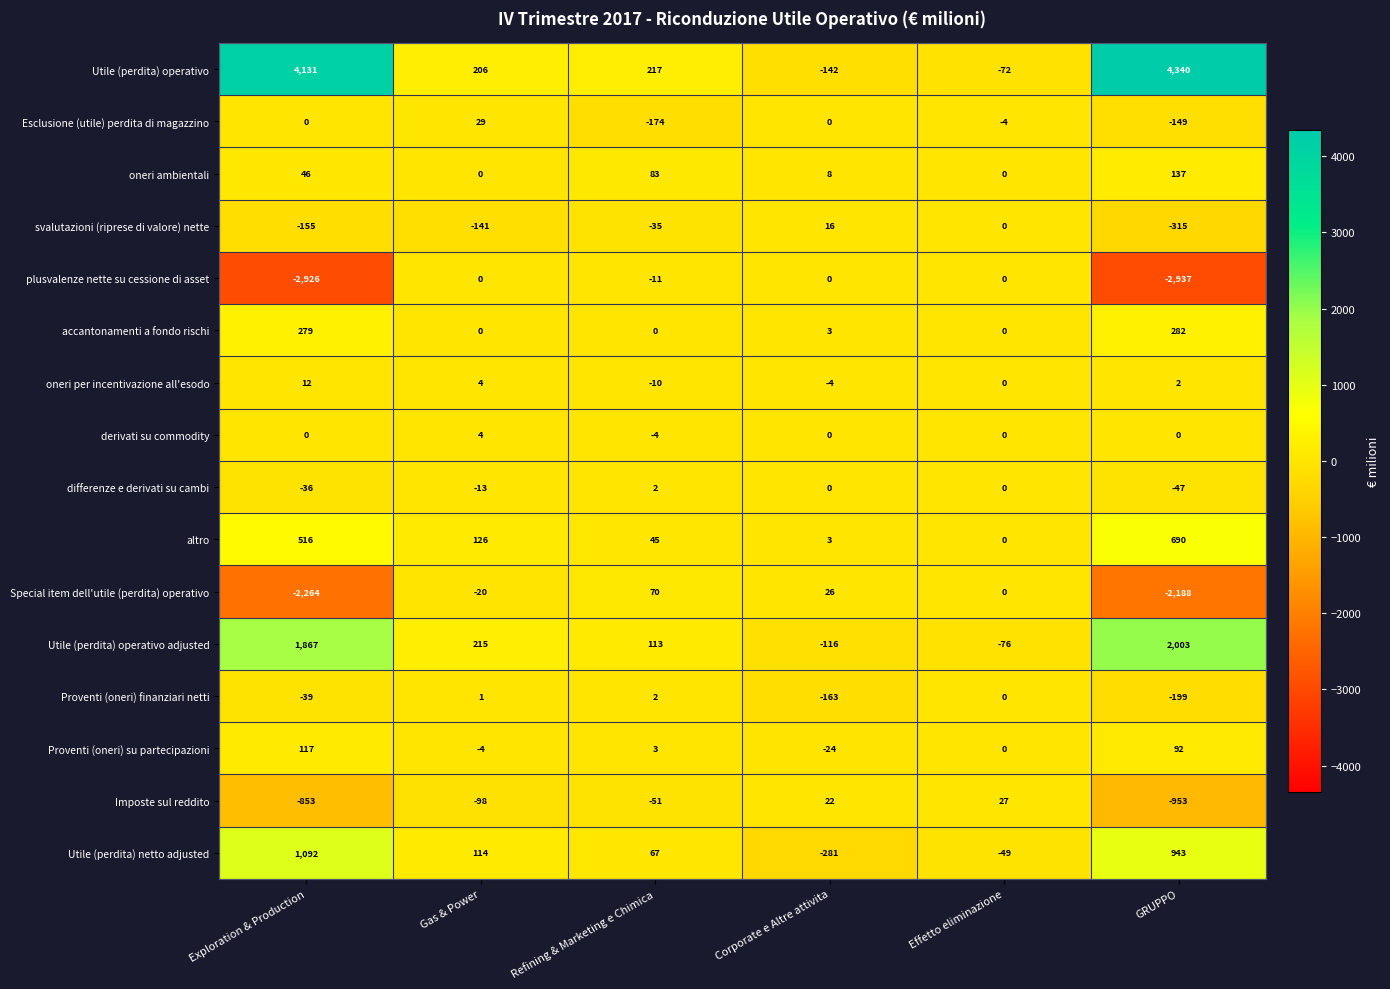

What is the sum of the differenze e derivati su cambi values at Exploration & Production and Corporate e Altre attivita?

-36